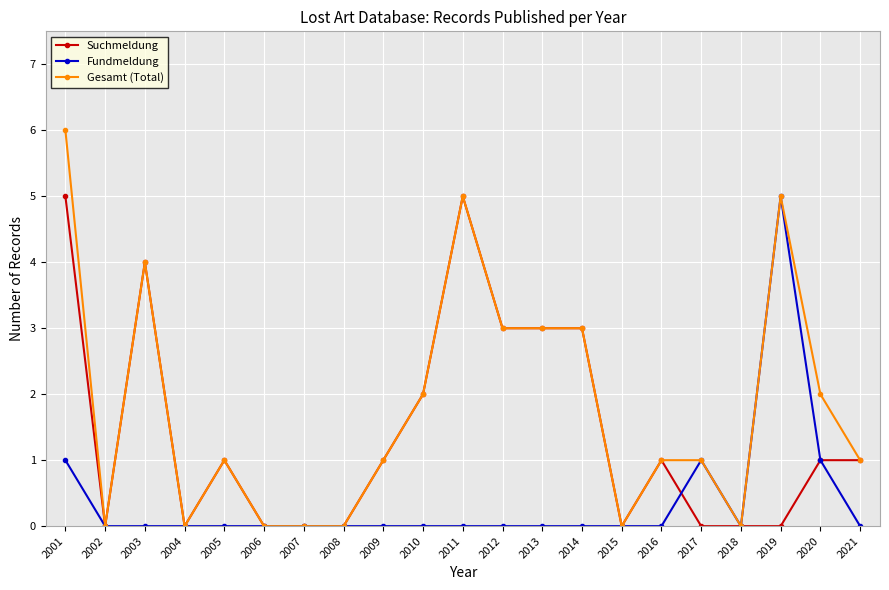

How many distinct data groups are displayed?

3